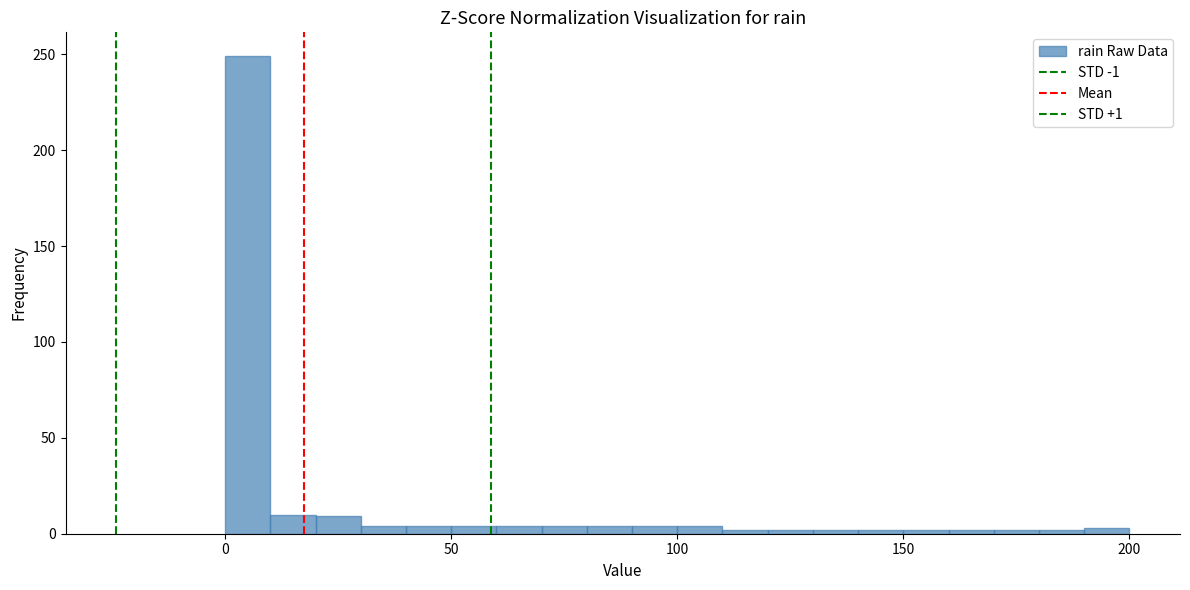

Around what value on the x-axis is the tallest bar? Give the approximate position of its centre, as read against the axis.

5